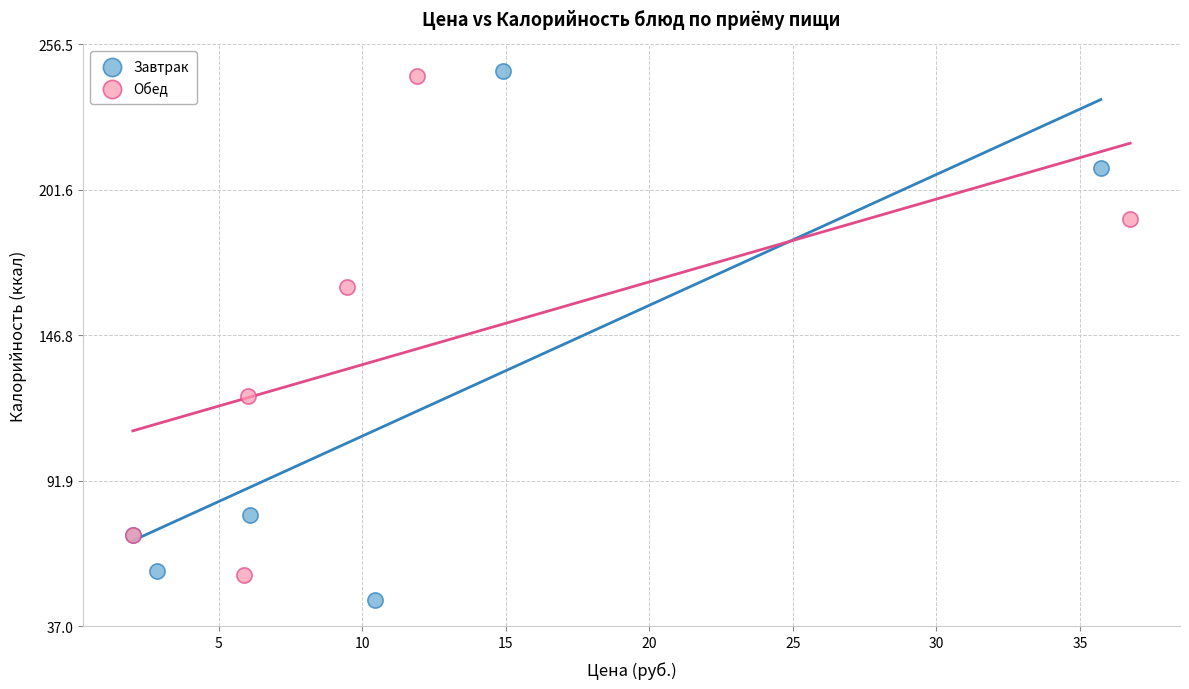

Which series contains the lowest Y value?

Завтрак